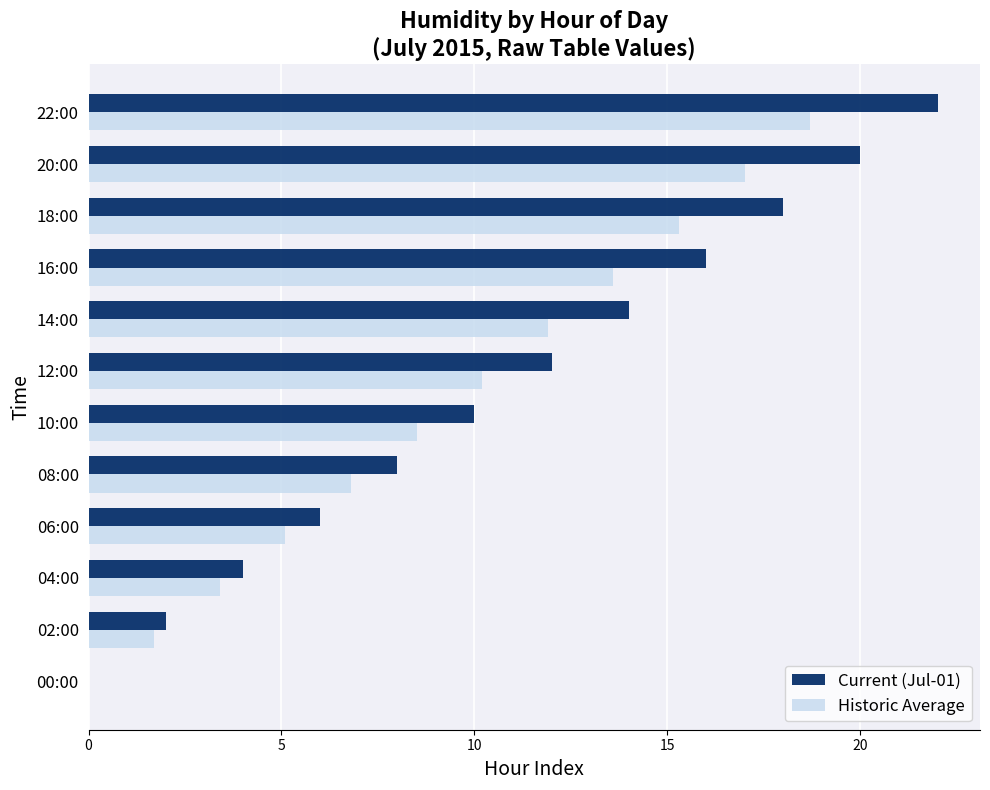

At which category does the chart reach its peak across all series?

22:00